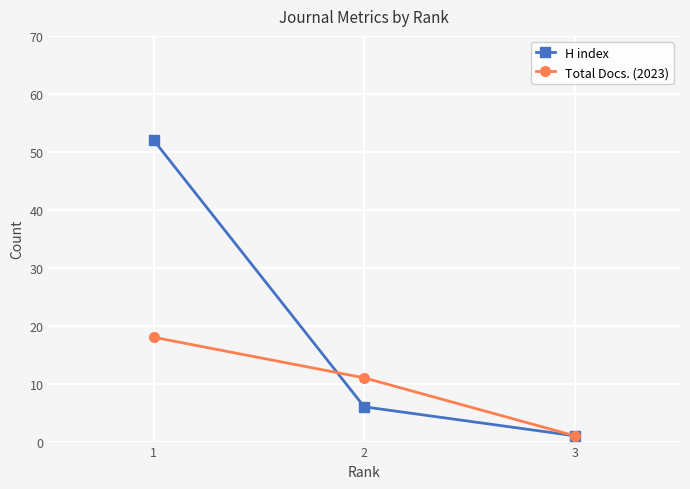

What is the average value of the H index series?

20